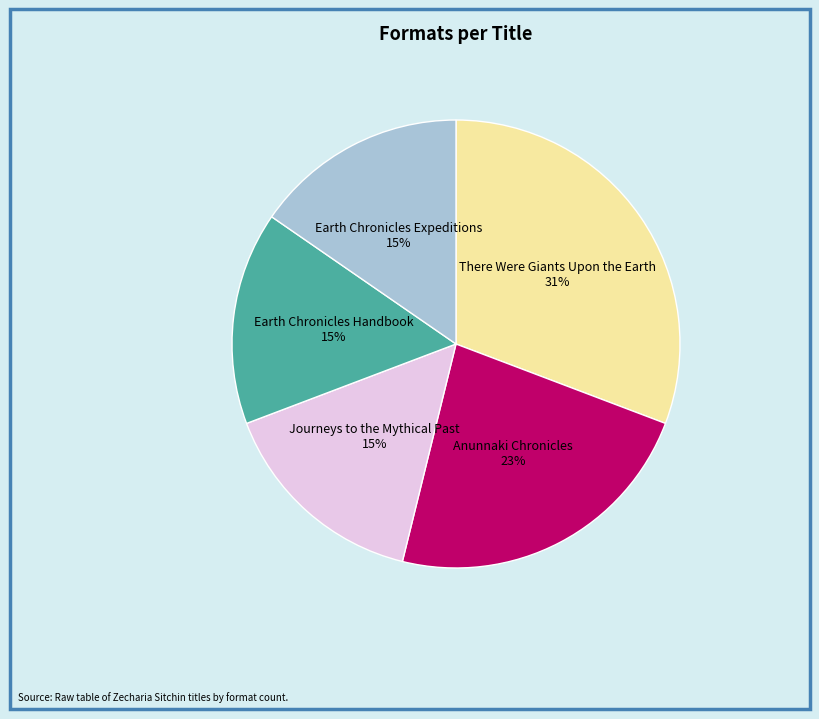

What percentage is the Earth Chronicles Handbook slice, to the nearest percent?

15%